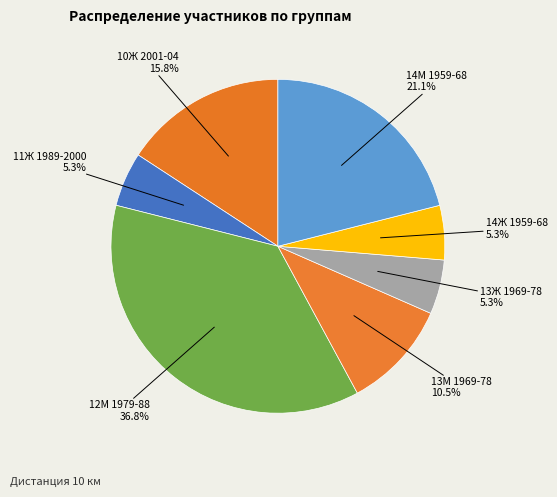

What is the largest slice in the pie chart?

12М 1979-88